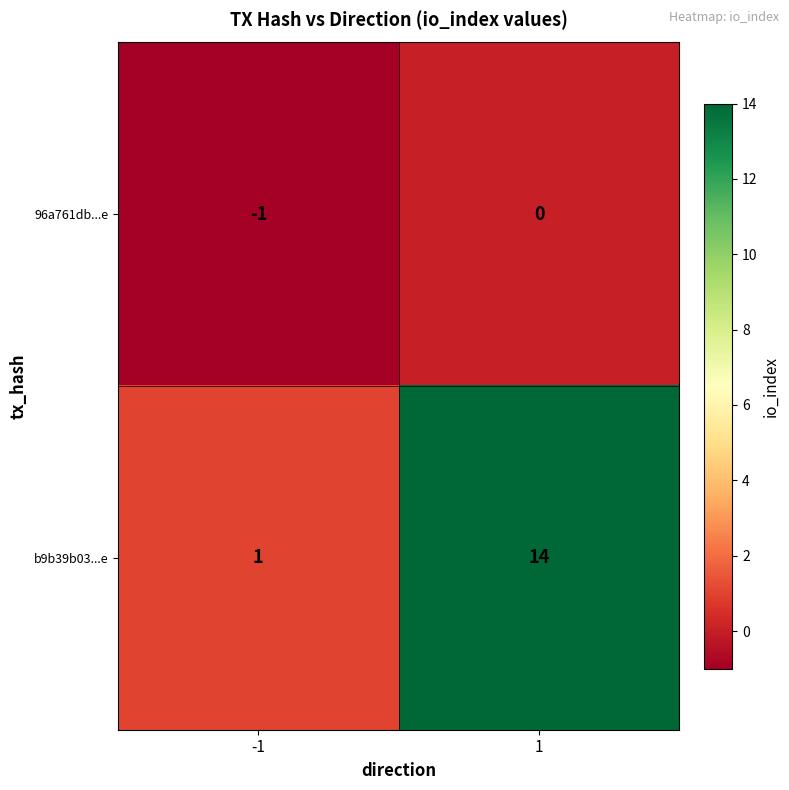

Which series has the widest spread of values?

b9b39b03...e